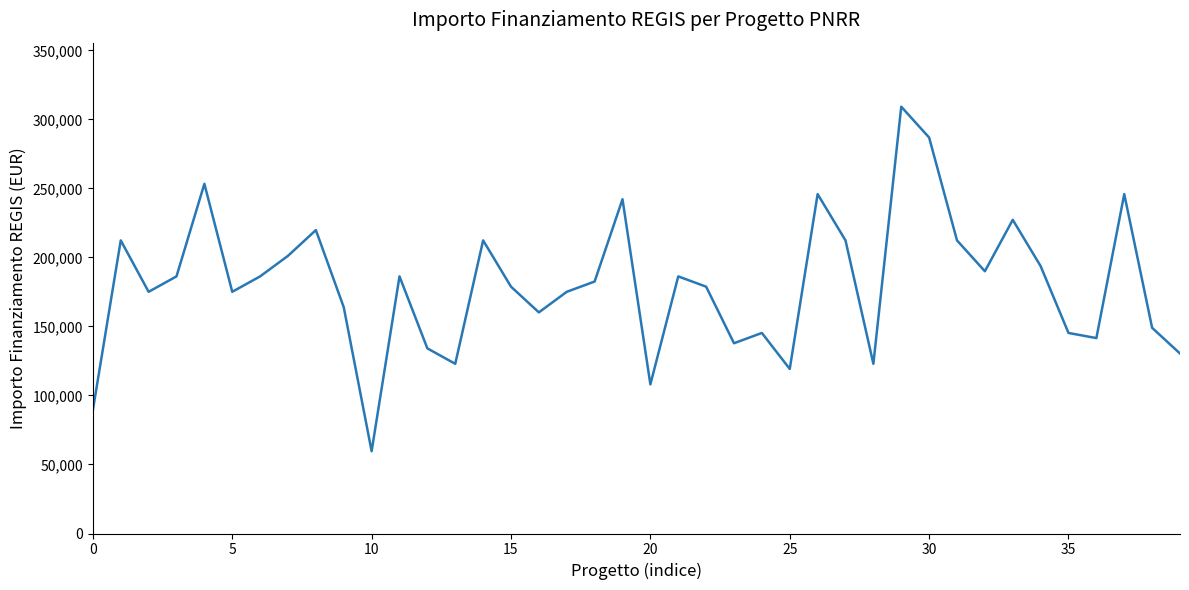

What is the difference between the maximum and minimum values?

249629.6